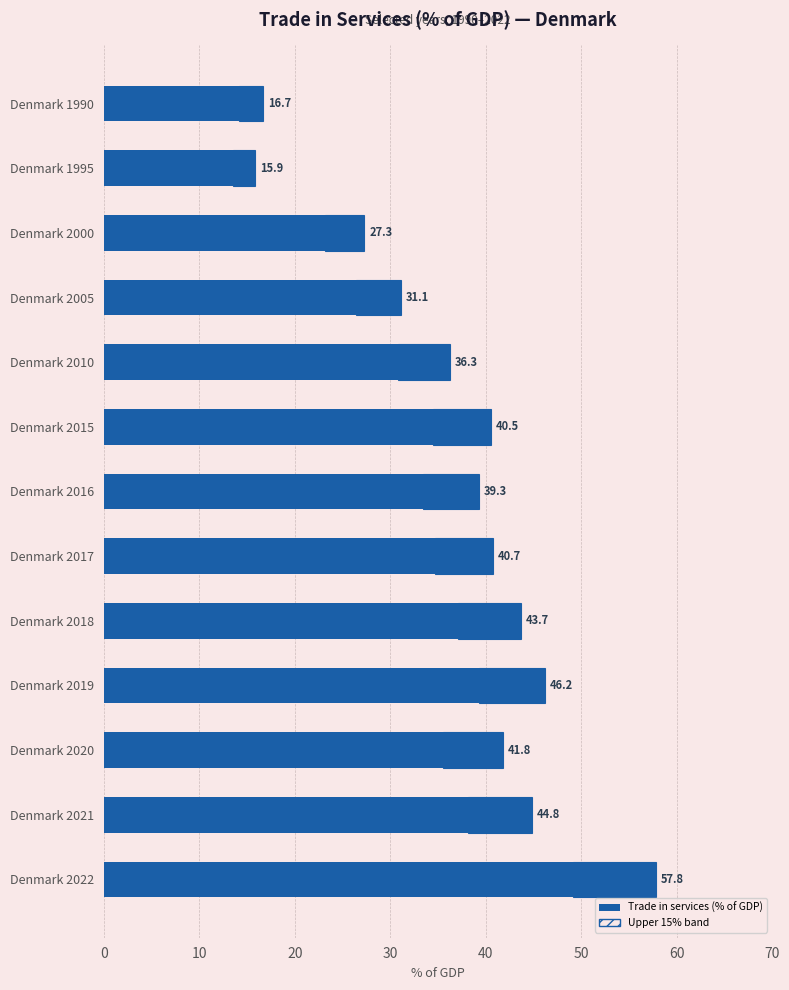

Reading right to left, extract all data points from this chart.

57.8	44.8	41.8	46.2	43.7	40.7	39.3	40.5	36.3	31.1	27.3	15.9	16.7